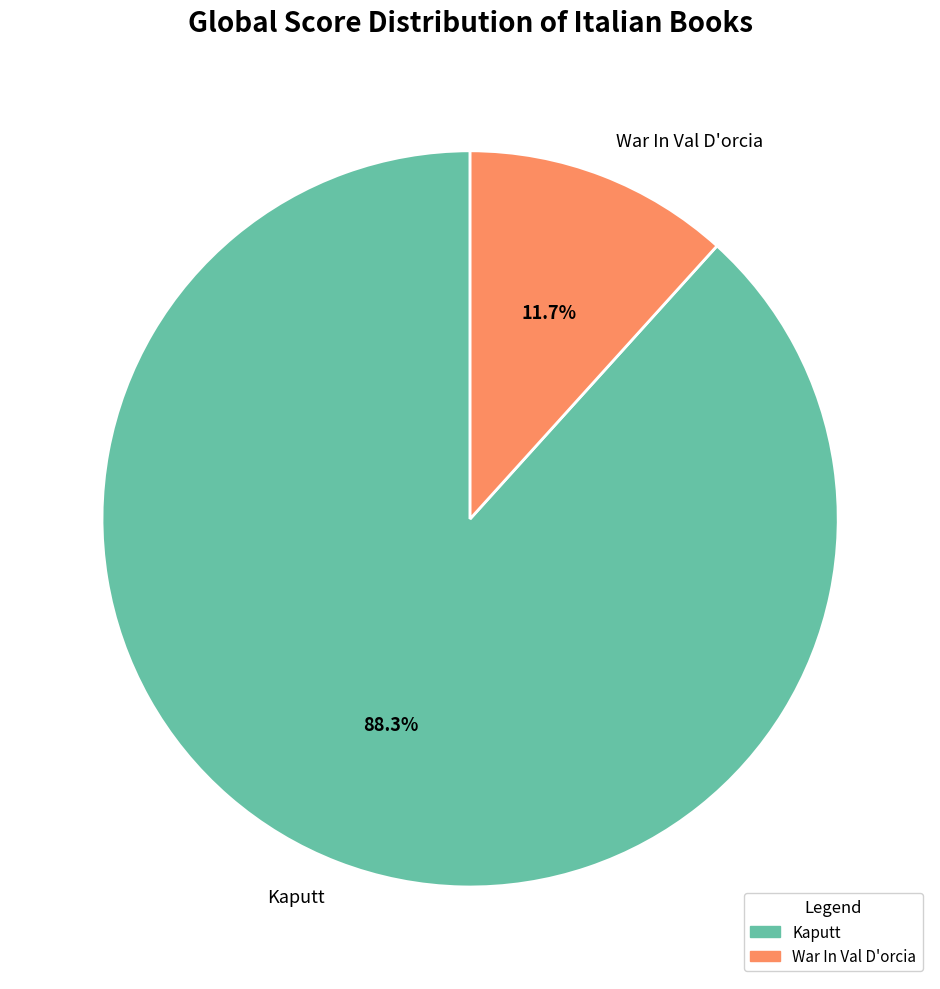

Is there a majority slice in this chart?

Yes